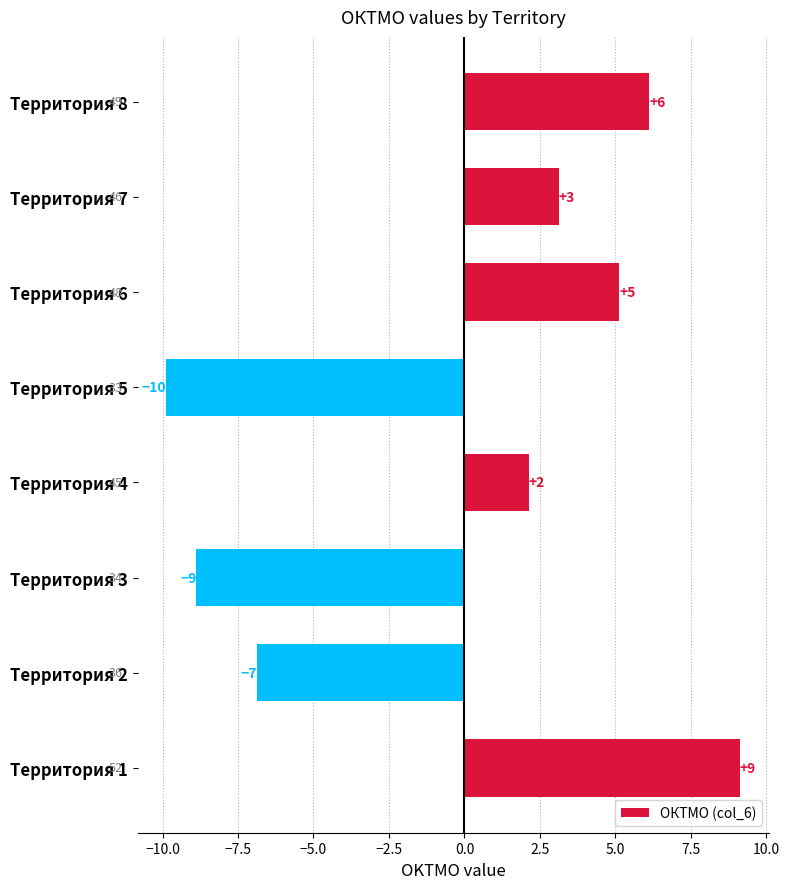

How many bars are there in total?

8